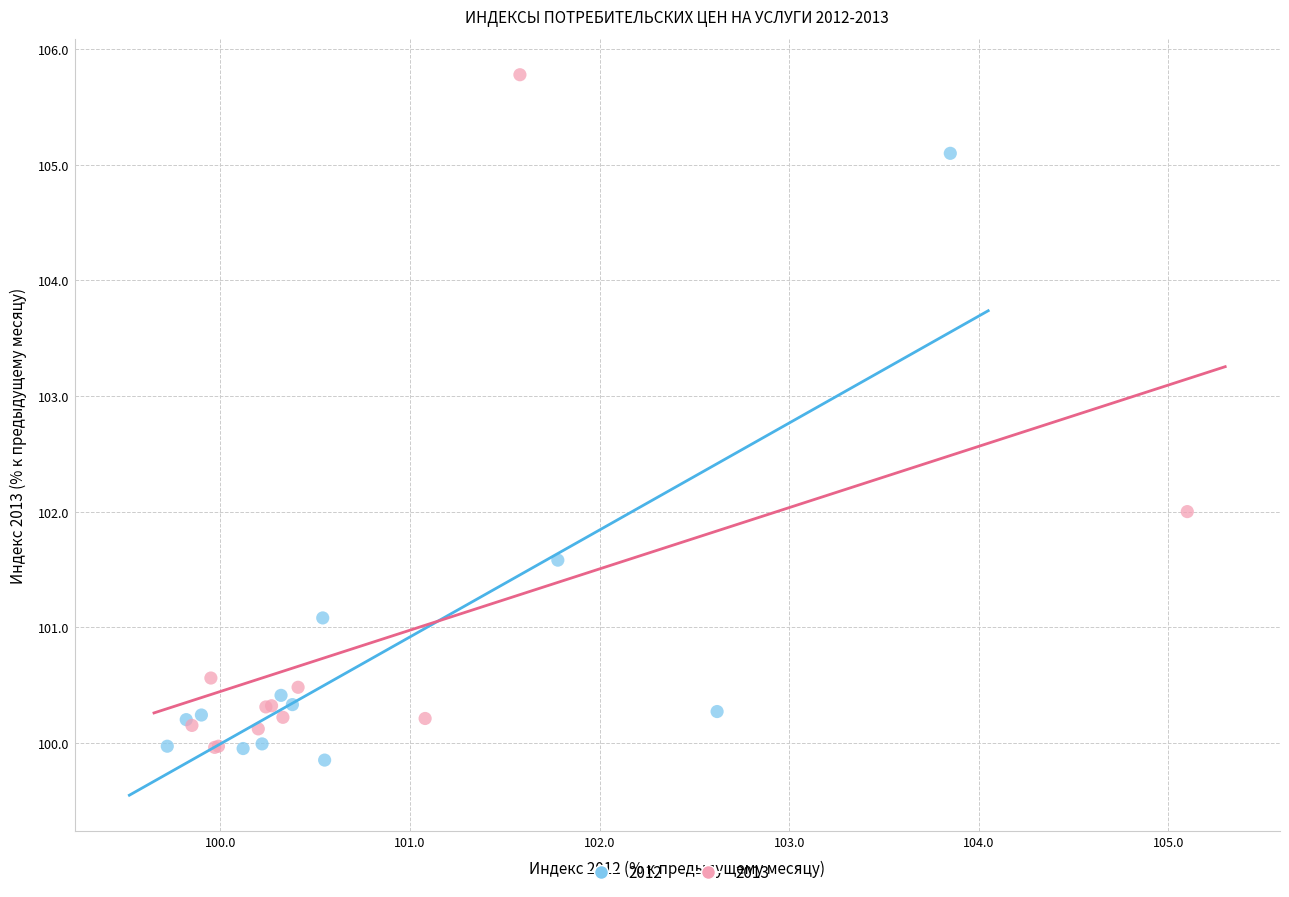

Which series has the widest spread of Y values?

2013